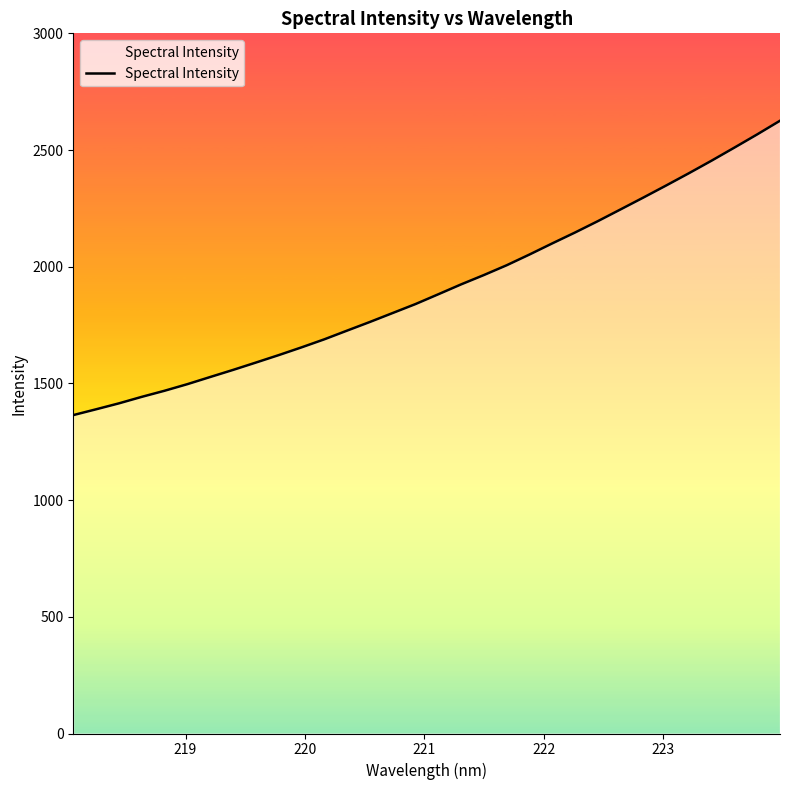

What is the difference between the maximum and minimum values?

1261.3